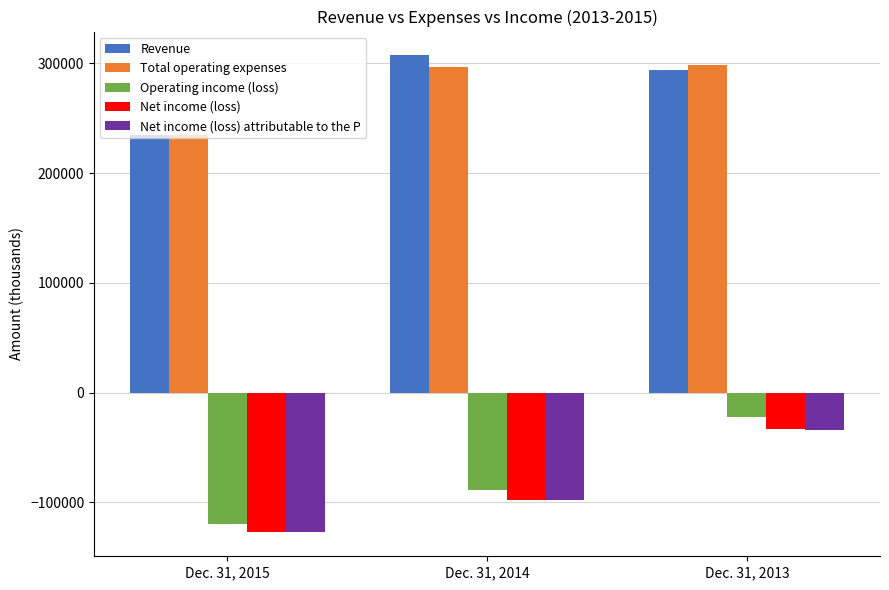

Are the bars grouped side by side (vs. stacked)?

Yes